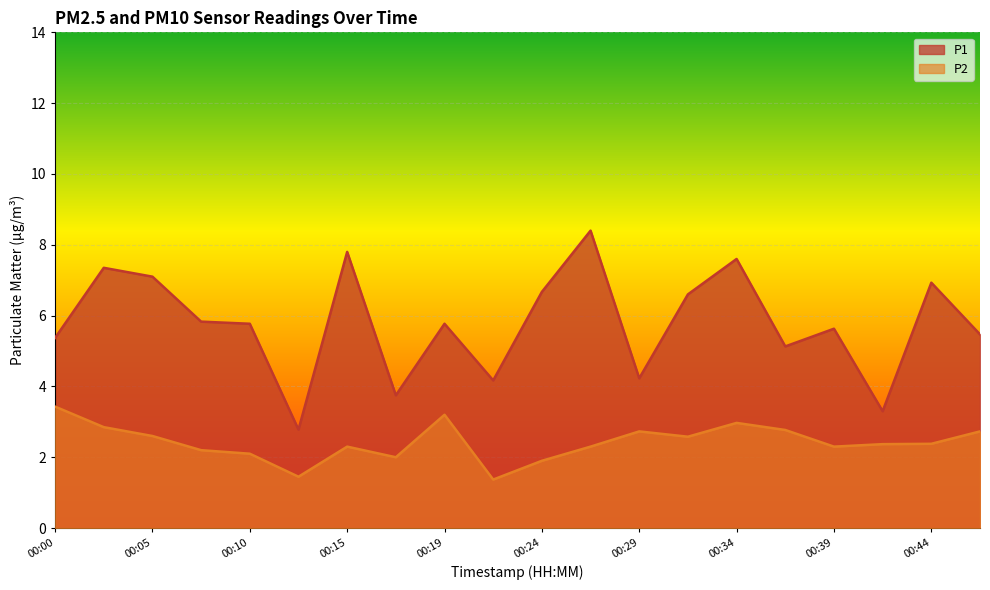

What is the sum of the P2 values at 00:00 and 00:44?

5.8